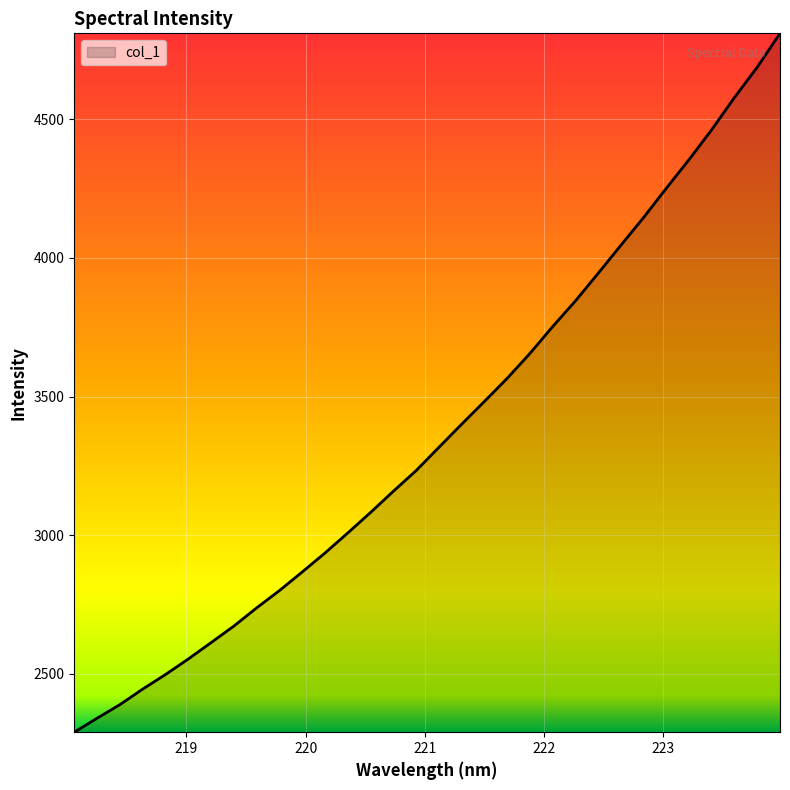

What is the greatest value displayed?

4810.4